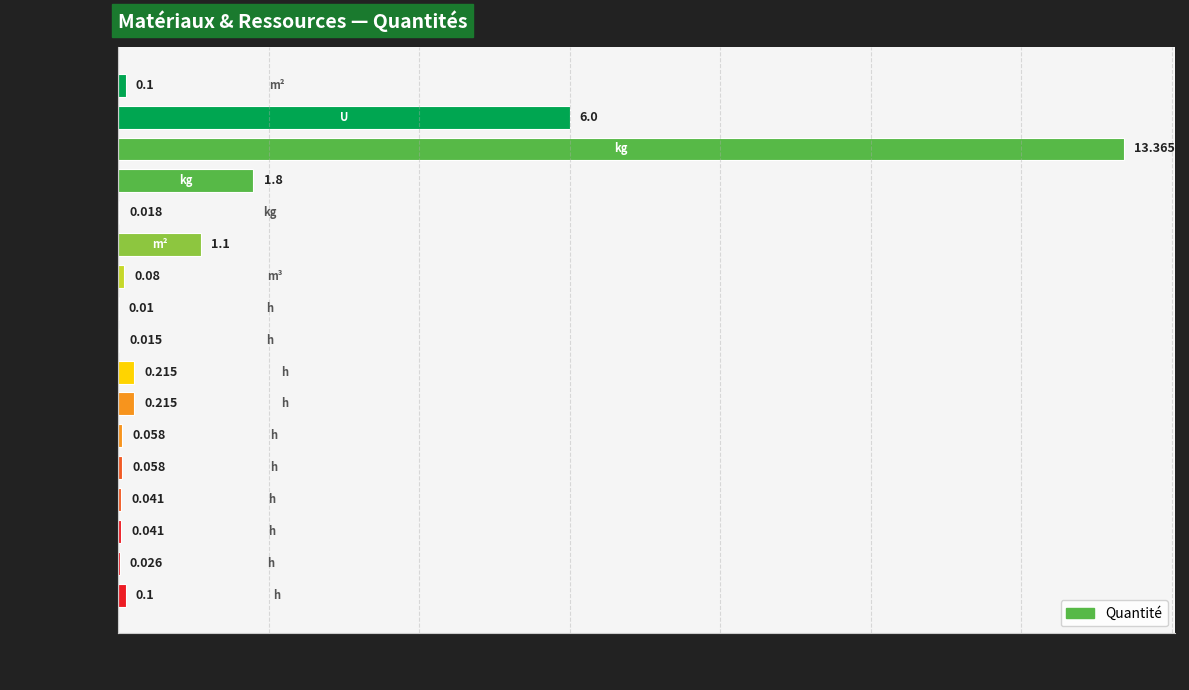

Are the bars horizontal?

Yes